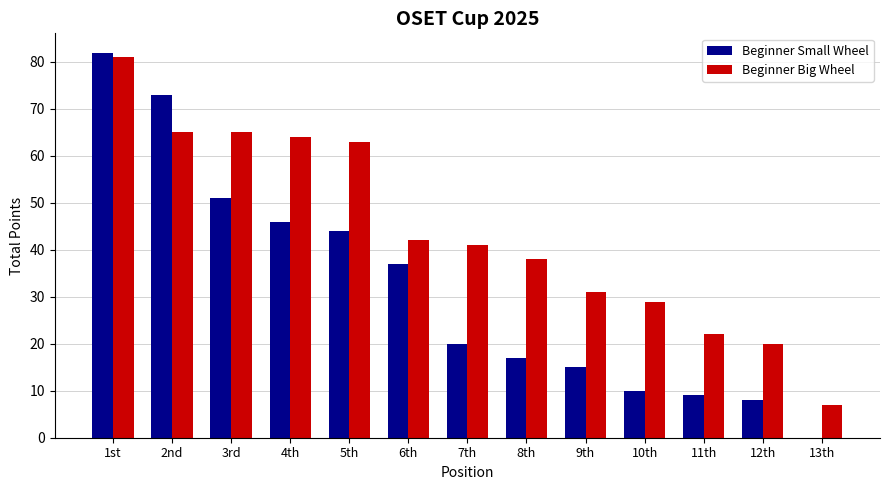

How many groups of bars are there?

13